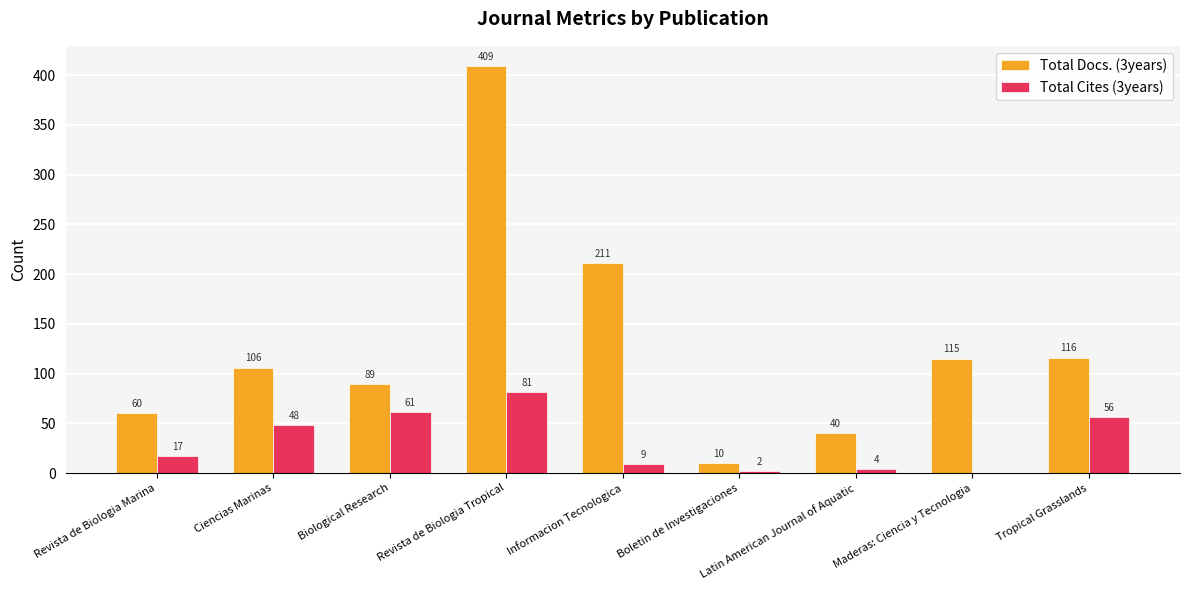

What is the sum of all Total Docs. (3years) values?

1156